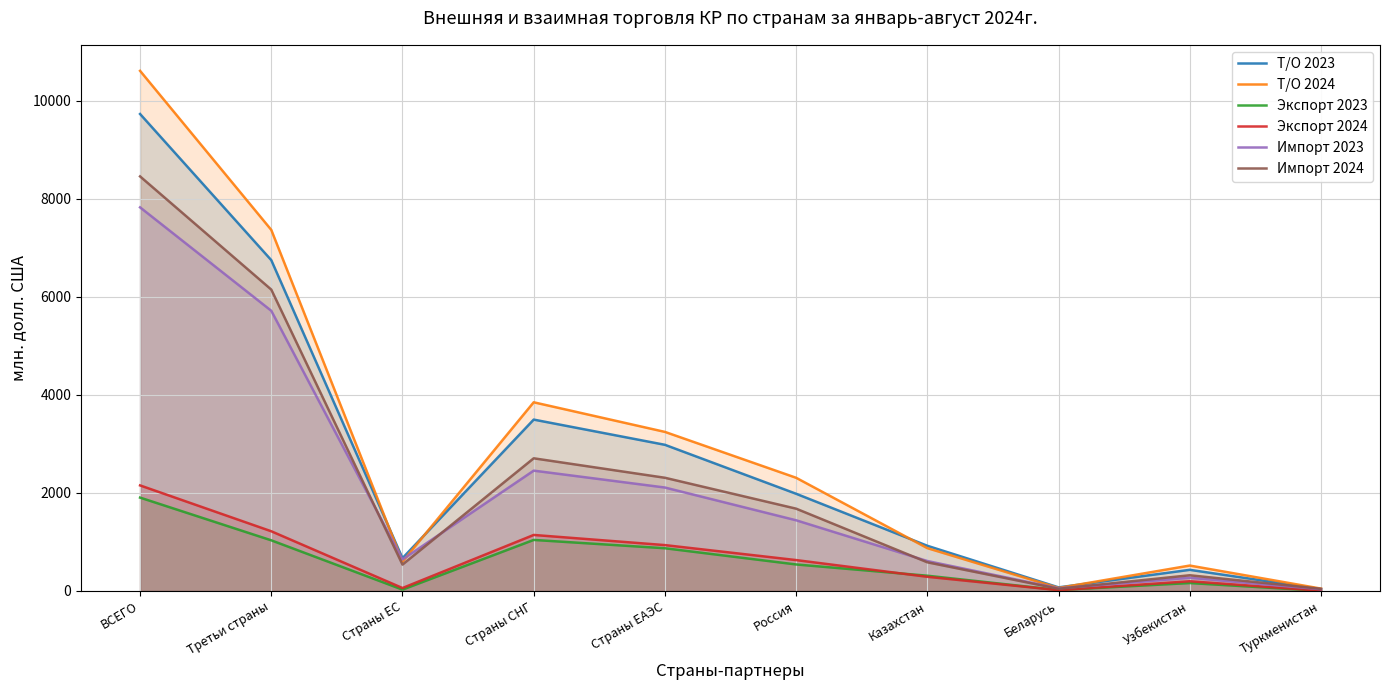

Which series has the largest total across all categories?

Т/О 2024